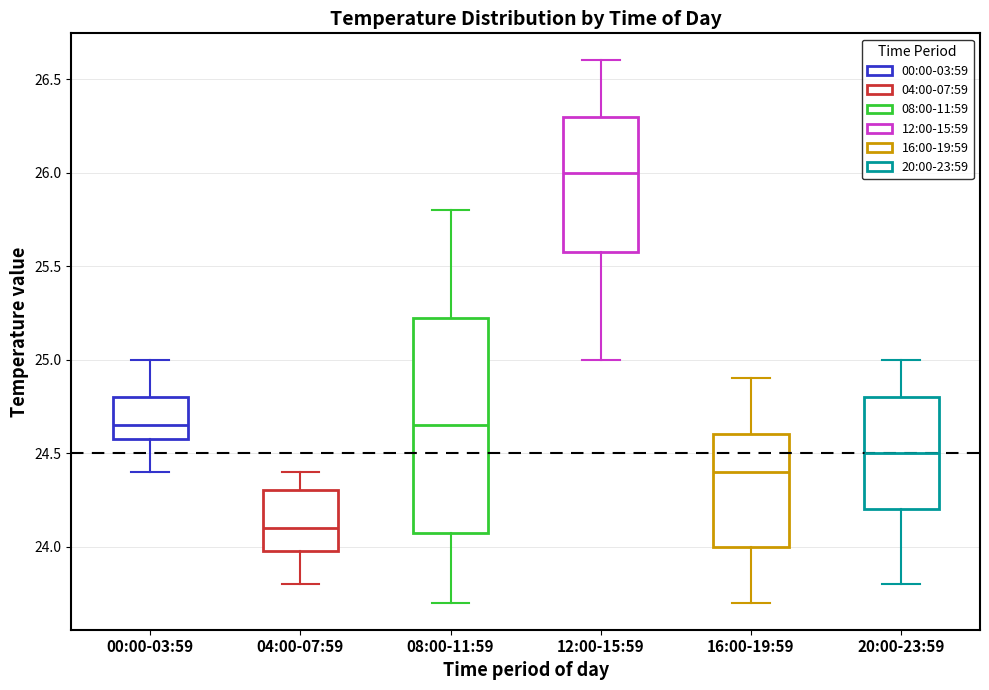

Which box has the highest median line?

12:00-15:59